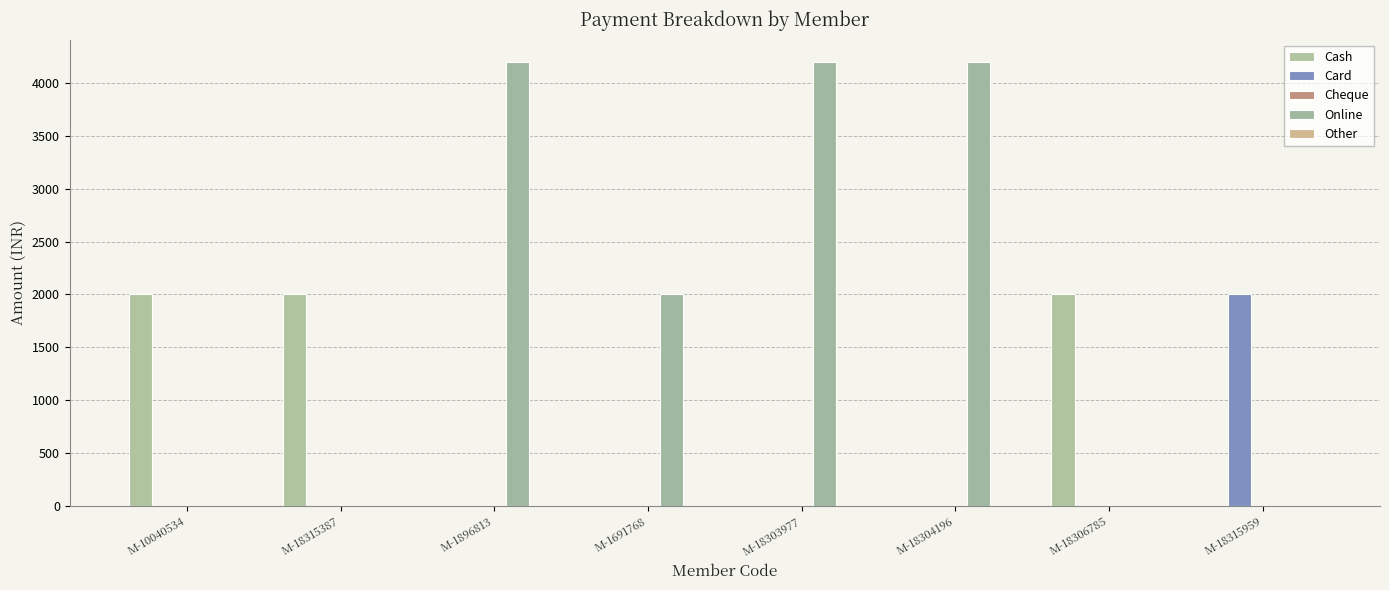

Rank the series by their maximum value, from lowest to highest.

Cheque, Other, Cash, Card, Online